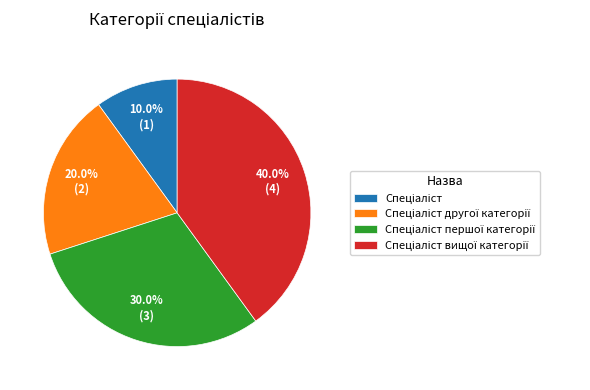

Is there any slice that represents more than half of the pie?

No